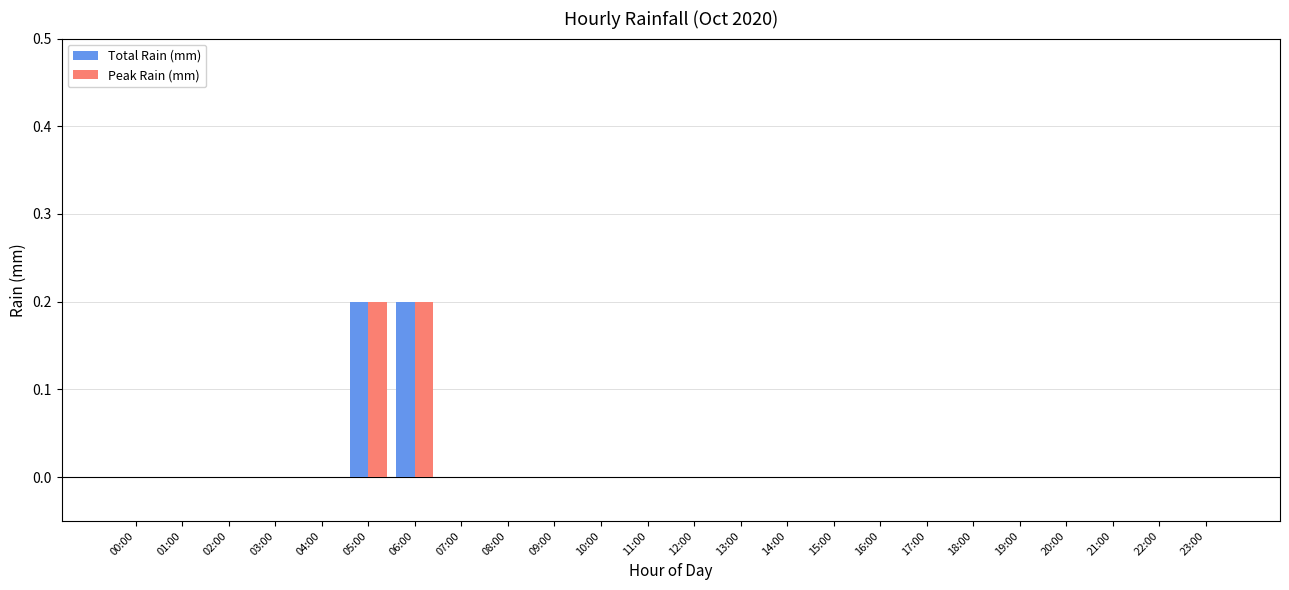

Reading left to right, what are all the values shown in this chart?

Total Rain (mm): 0.0	0.0	0.0	0.0	0.0	0.2	0.2	0.0	0.0	0.0	0.0	0.0	0.0	0.0	0.0	0.0	0.0	0.0	0.0	0.0	0.0	0.0	0.0	0.0
Peak Rain (mm): 0.0	0.0	0.0	0.0	0.0	0.2	0.2	0.0	0.0	0.0	0.0	0.0	0.0	0.0	0.0	0.0	0.0	0.0	0.0	0.0	0.0	0.0	0.0	0.0